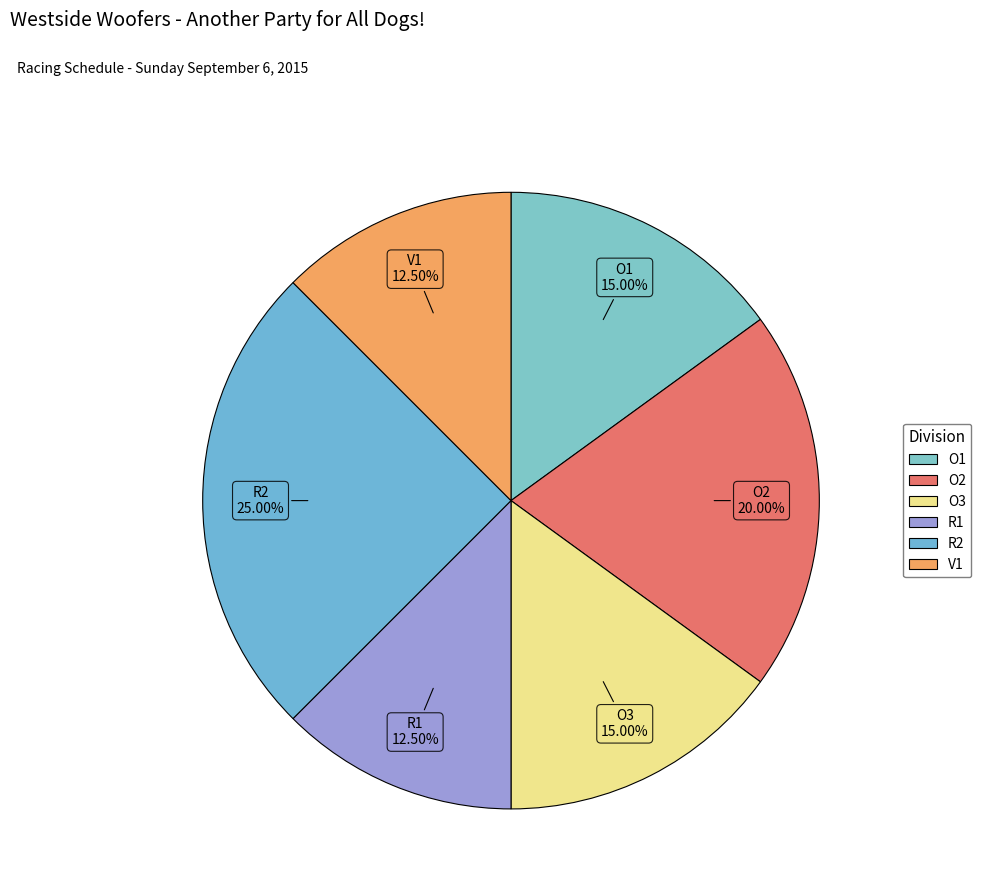

What percentage is the O1 slice, to the nearest percent?

15%